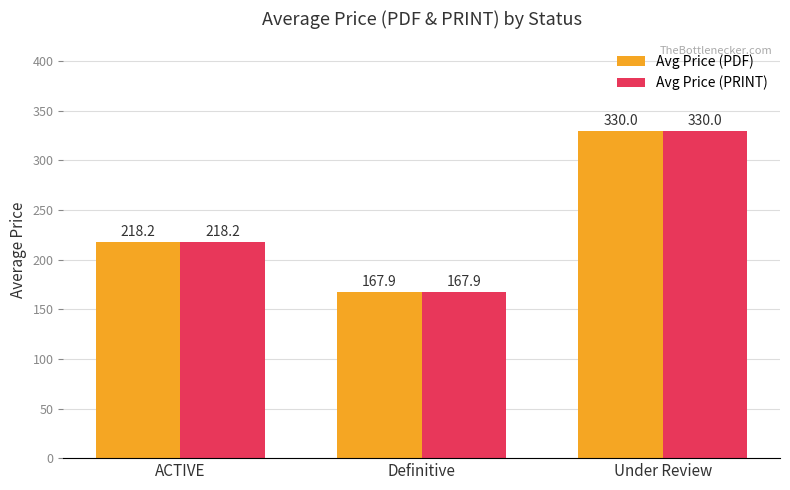

At which category is the sum across all series the highest?

Under Review